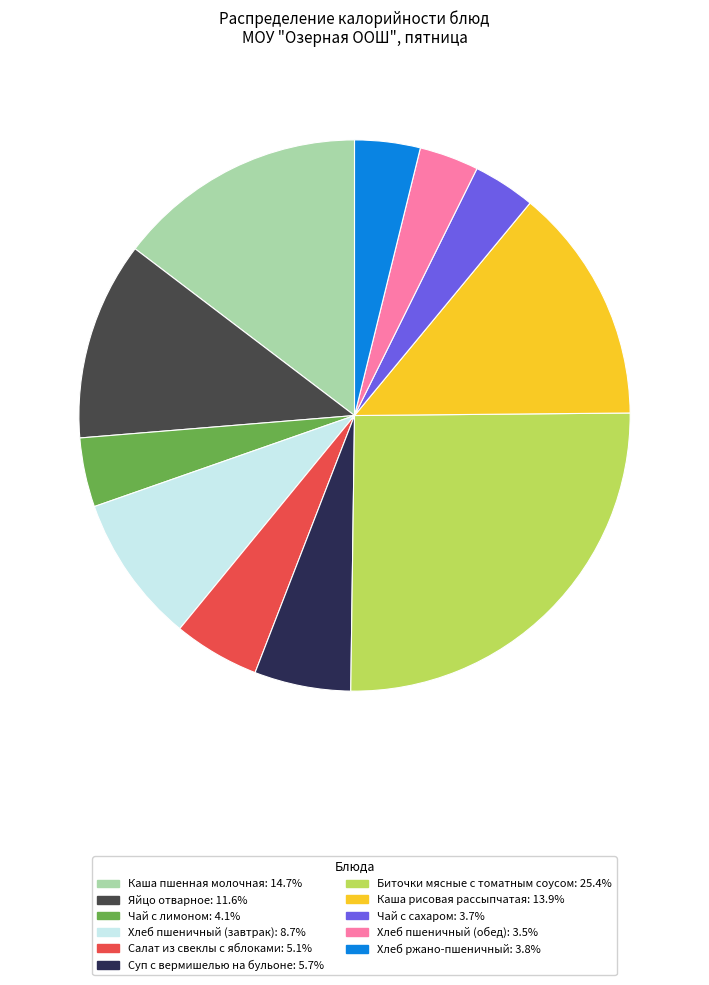

Is the sum of Хлеб пшеничный (завтрак): 8.7% and Каша пшенная молочная: 14.7% greater than half?

No